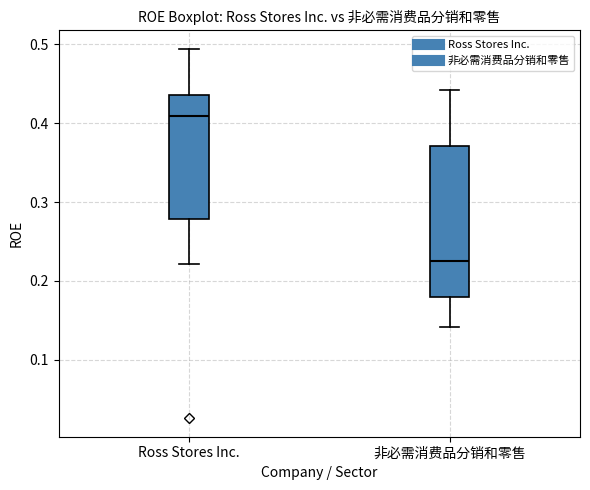

Comparing the boxes themselves (not the whiskers), which one is the tallest?

非必需消费品分销和零售